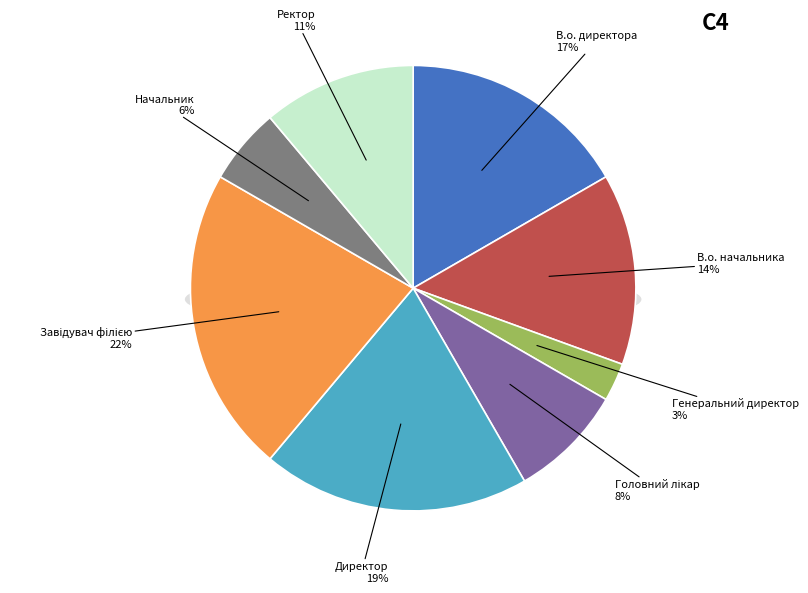

What is the smallest slice in the pie chart?

Генеральний директор